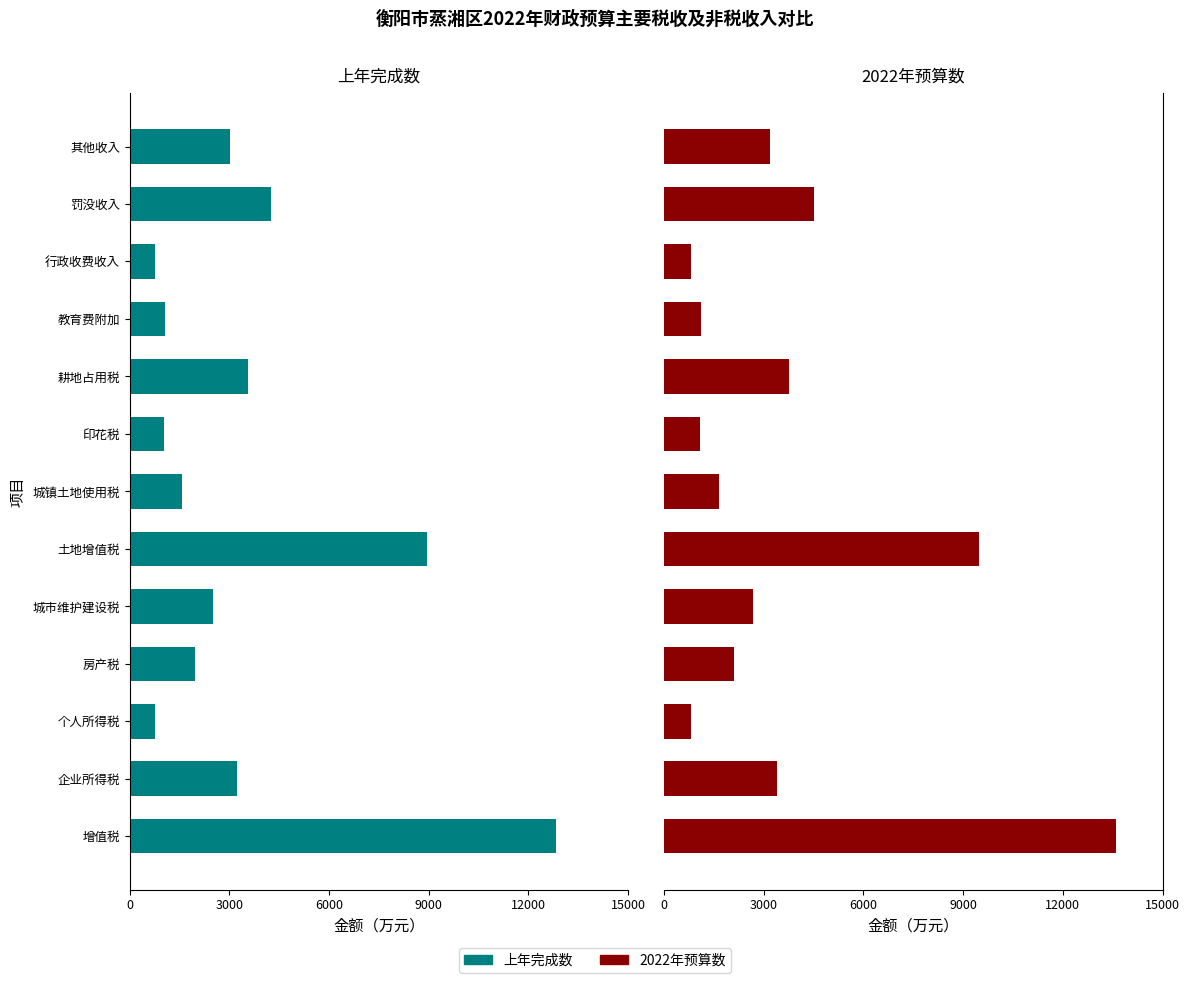

Is it true that 2022年预算数 equals 1077.0 at 印花税?

True